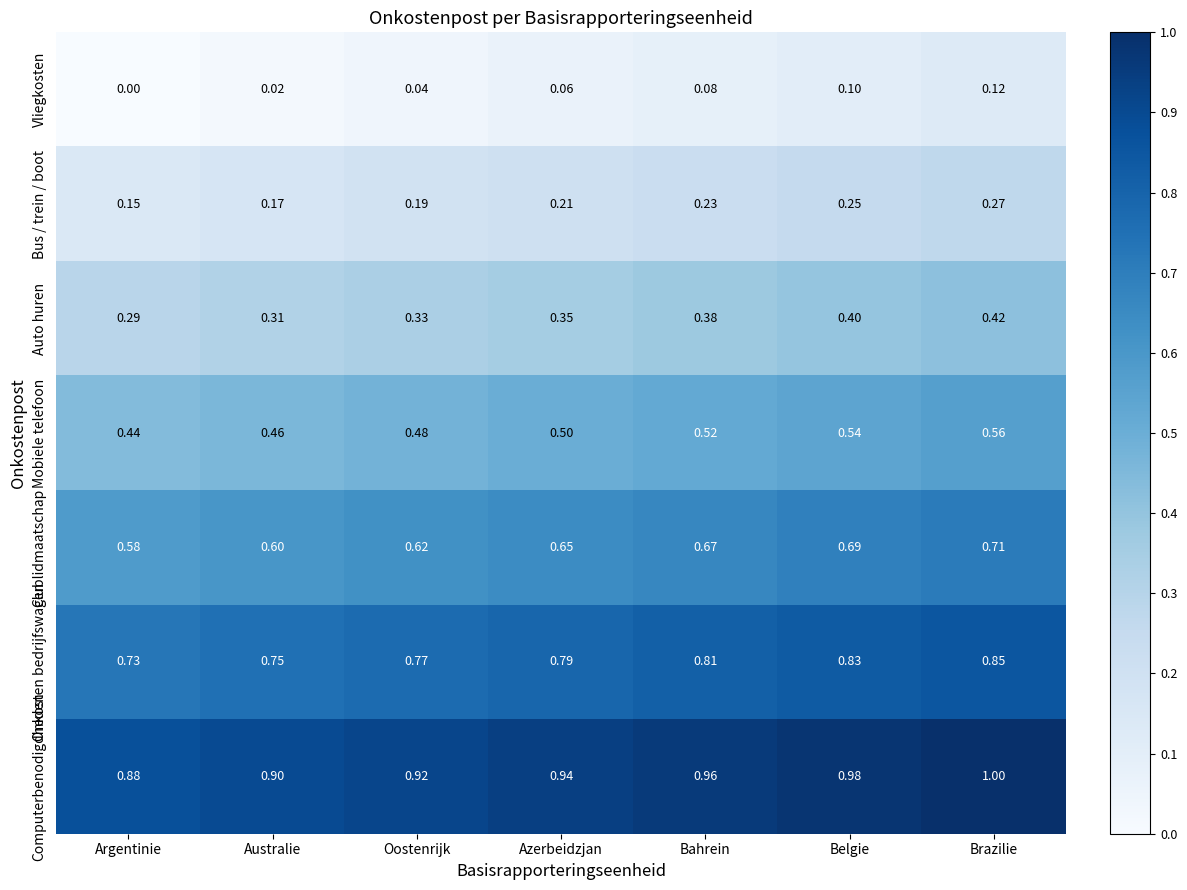

What is the total value across all series at Australie?

3.2